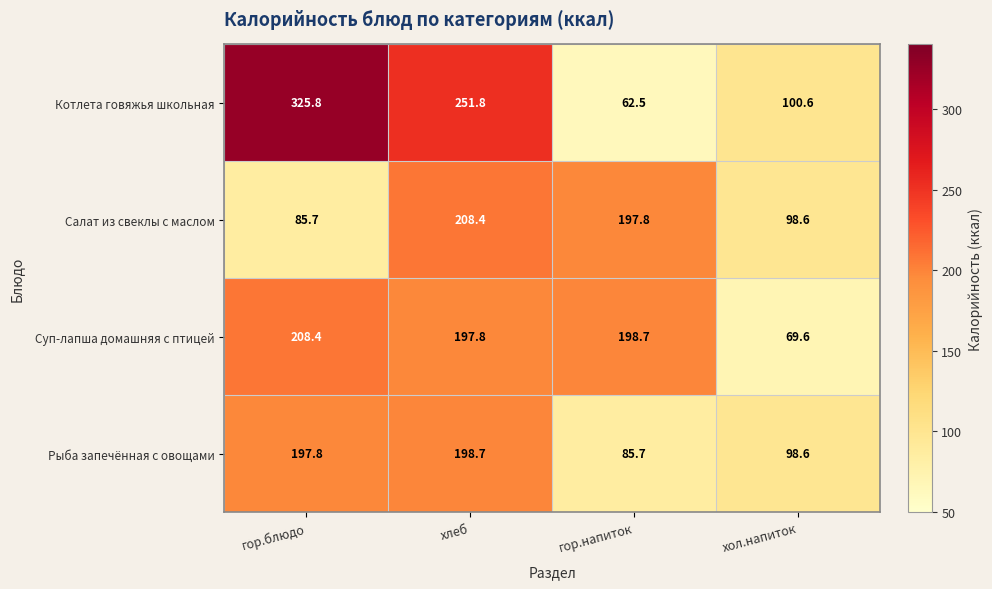

Rank the categories by Салат из свеклы с маслом value from lowest to highest.

гор.блюдо, хол.напиток, гор.напиток, хлеб